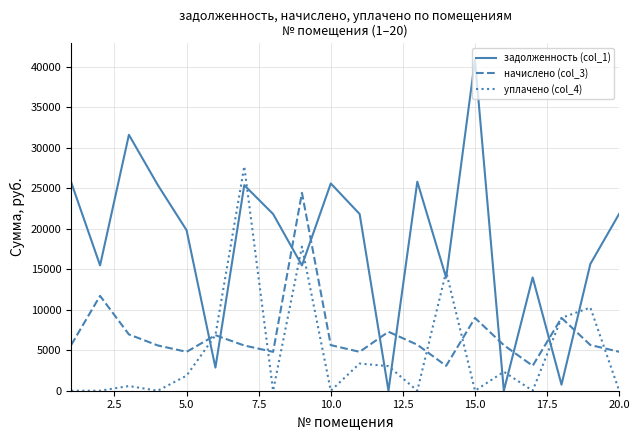

What is the highest value of the уплачено (col_4) series?

27682.4